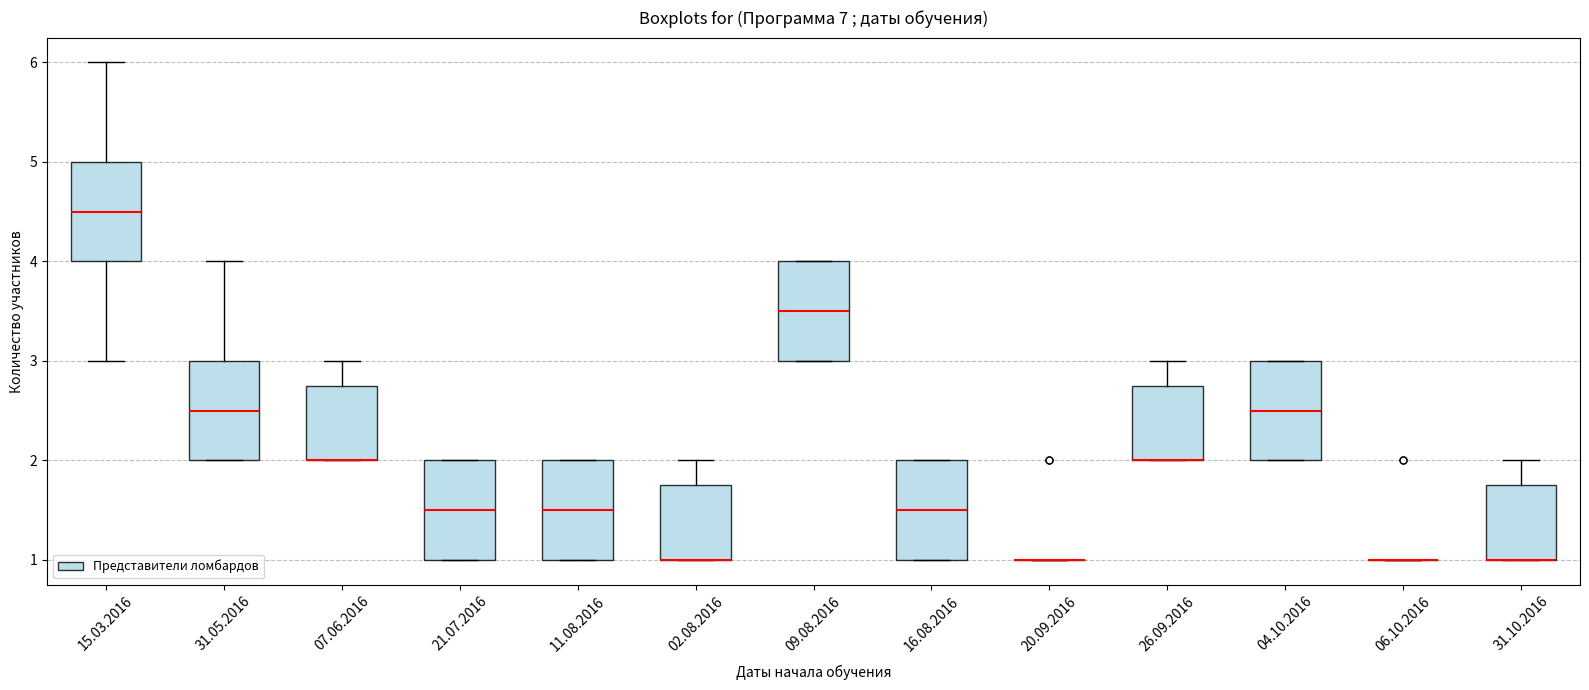

Where is the lower edge of the box for 04.10.2016 on the y-axis? The values are not printed on the chart, so give them approximately, as read against the axis.

2.0